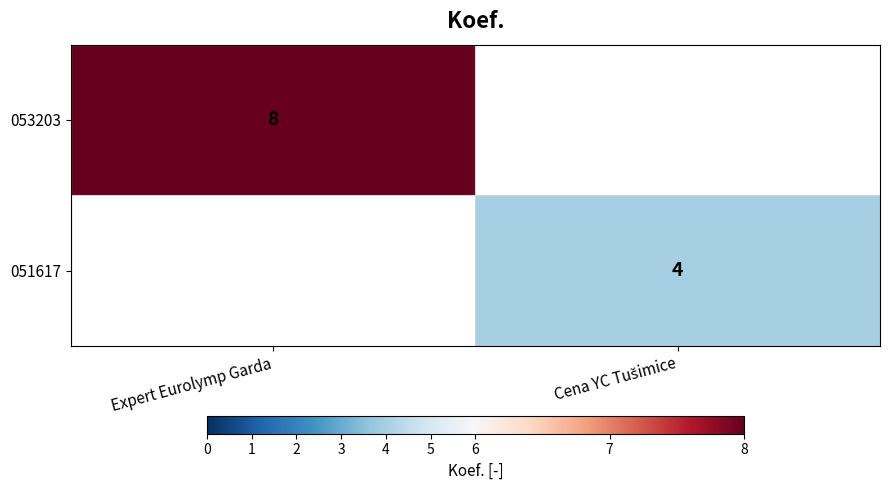

The value of 053203 at Expert Eurolymp Garda is 8. True or false?

True